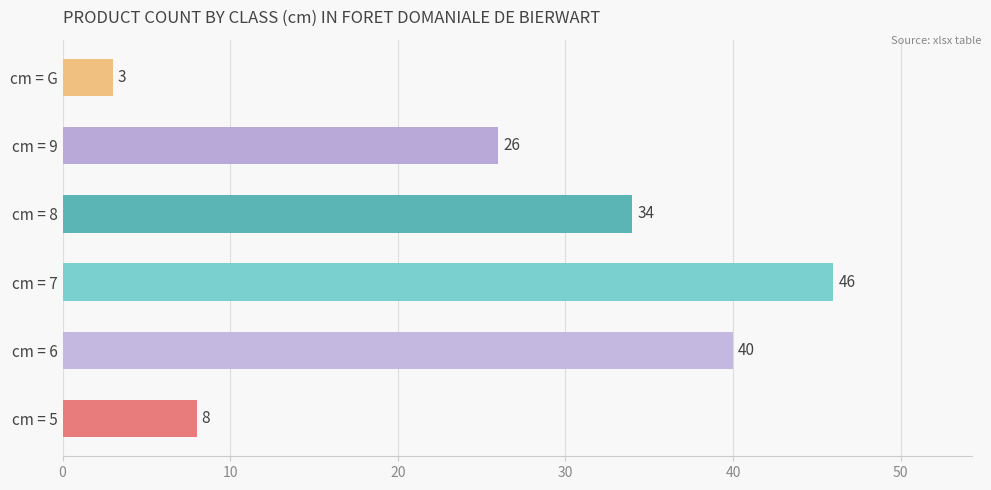

What is the change in value from cm = 5 to cm = 7?

+38